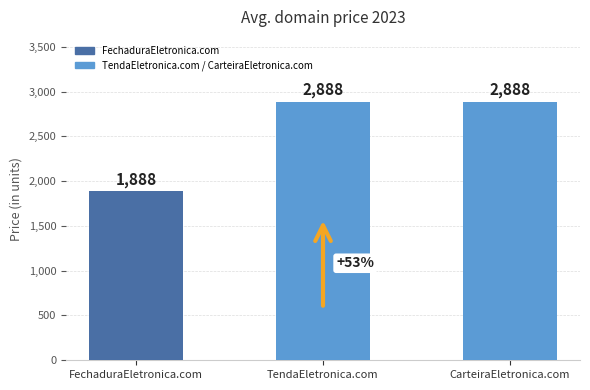

How many values are between 1888 and 2888?

3